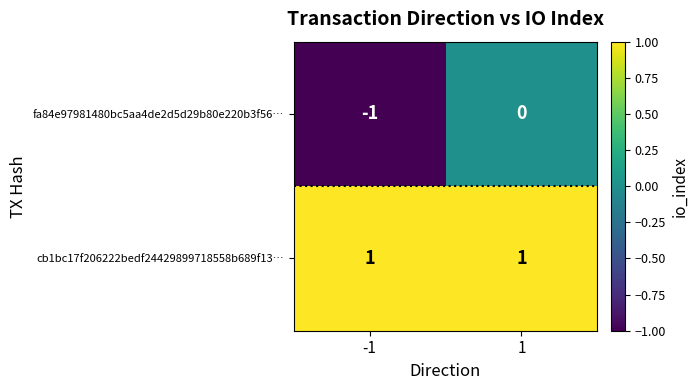

True or false: fa84e97981480bc5aa4de2d5d29b80e220b3f56… has a value of 0 at 1.

True